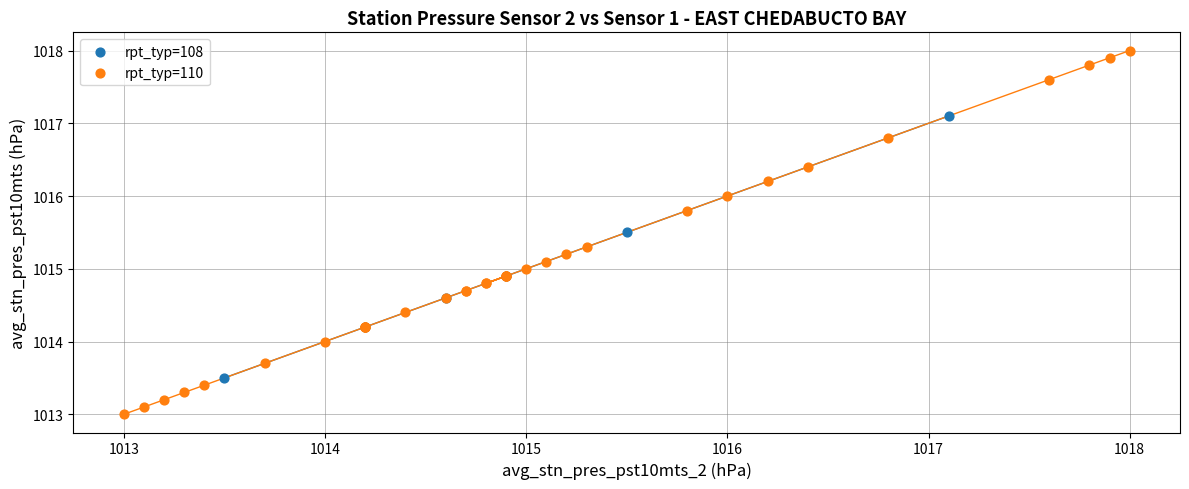

Which series reaches the maximum Y coordinate?

rpt_typ=110